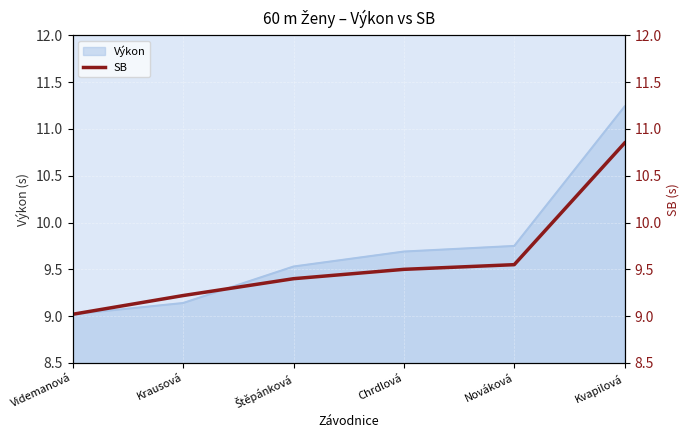

Reading right to left, what are all the values shown in this chart?

Kvapilová=10.8	Nováková=9.6	Chrdlová=9.5	Štěpánková=9.4	Krausová=9.2	Videmanová=9.0